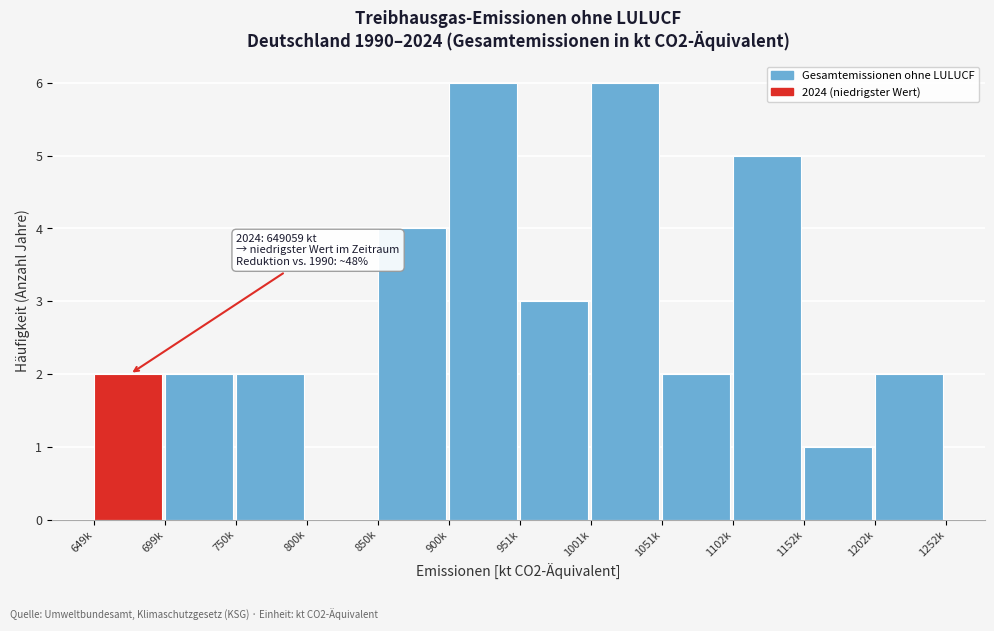

Reading right to left, list all the values displayed in this chart.

1202k=2	1152k=1	1102k=5	1051k=2	1001k=6	951k=3	900k=6	850k=4	800k=0	750k=2	699k=2	649k=2